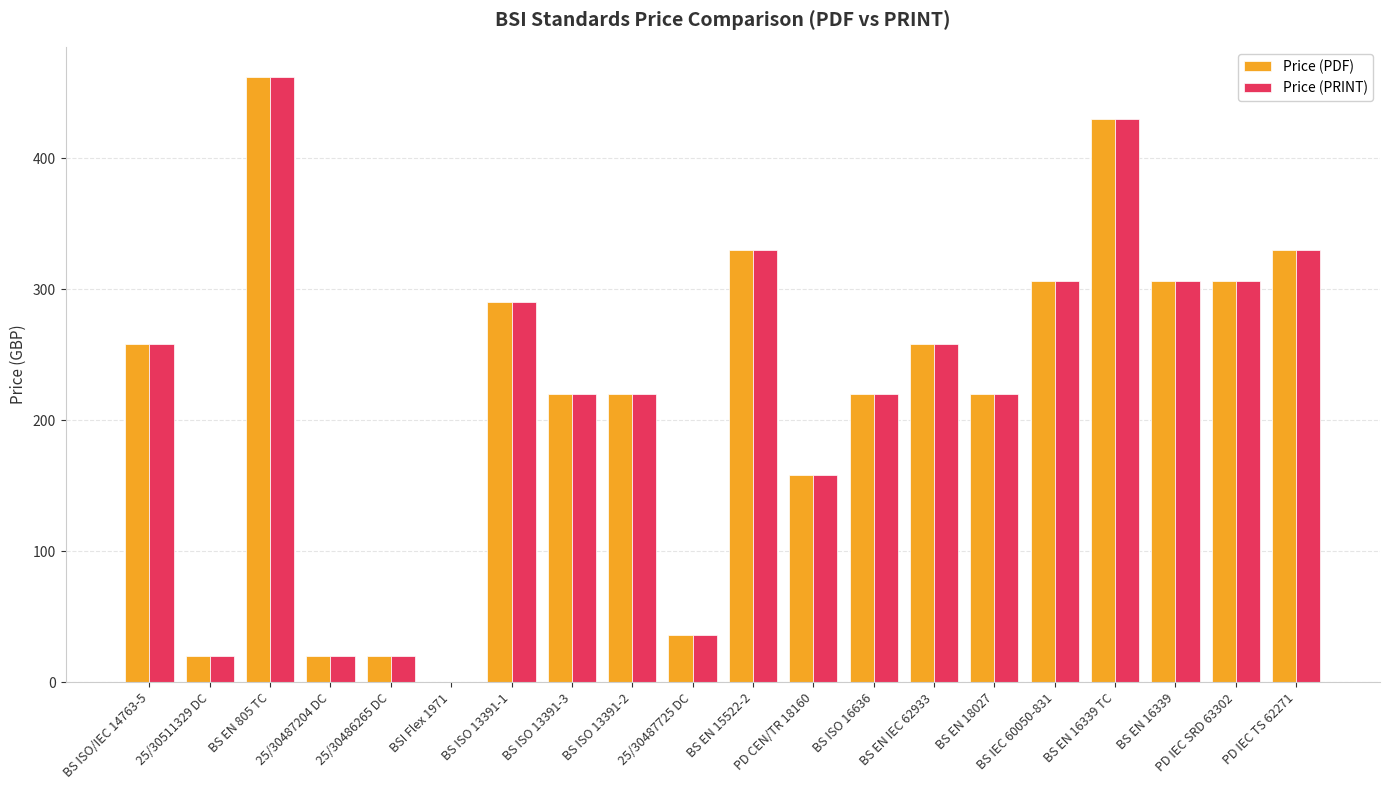

Is the value of Price (PRINT) at BS EN 15522-2 greater than the value of Price (PDF) at BS ISO 13391-1?

Yes